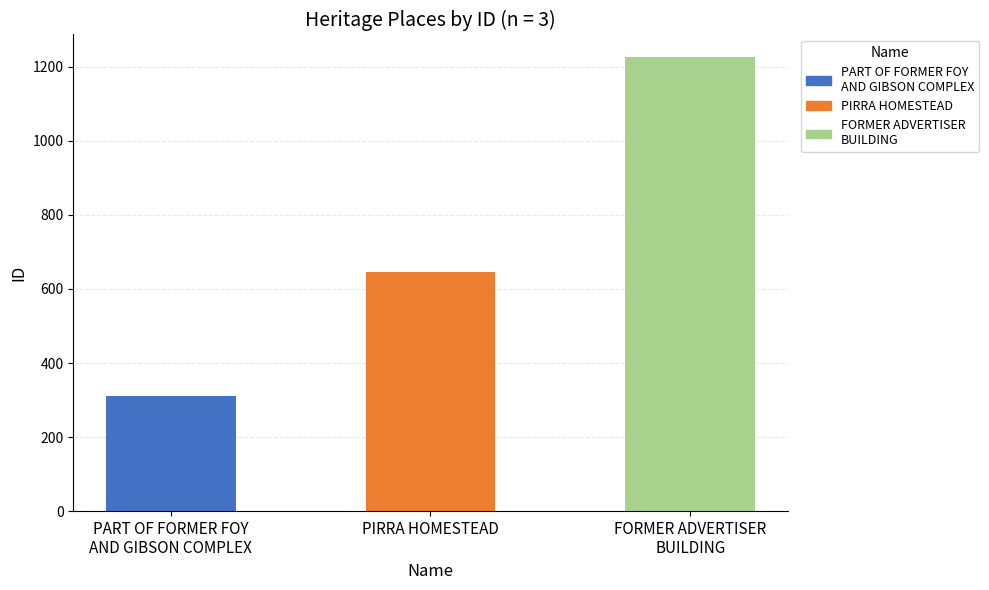

Reading left to right, extract all data points from this chart.

PART OF FORMER FOY
AND GIBSON COMPLEX=312	PIRRA HOMESTEAD=647	FORMER ADVERTISER
BUILDING=1226